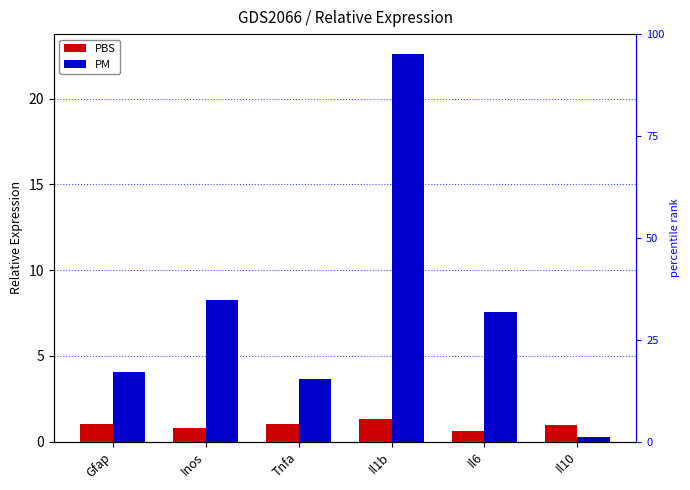

The PBS series shows 0.3 at Gfap. True or false?

False